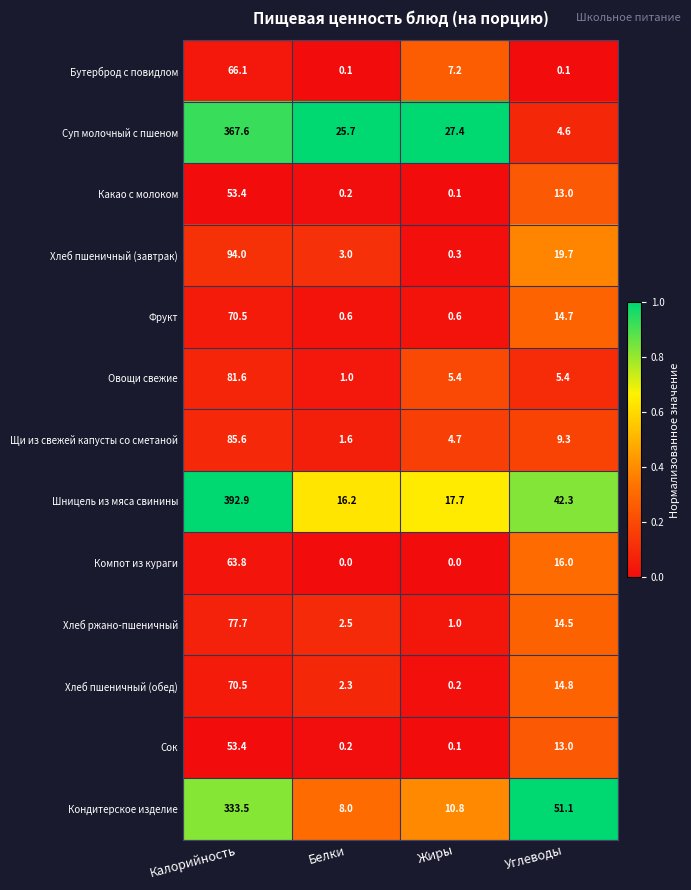

Is the value of Компот из кураги at Калорийность greater than the value of Хлеб пшеничный (обед) at Углеводы?

Yes